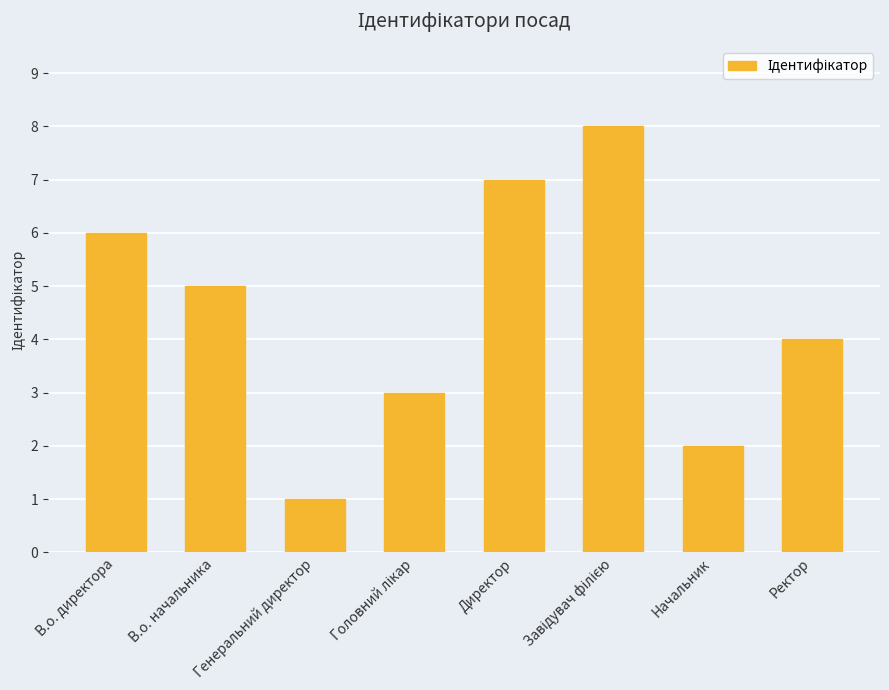

What is the sum of the values at В.о. директора and Начальник?

8